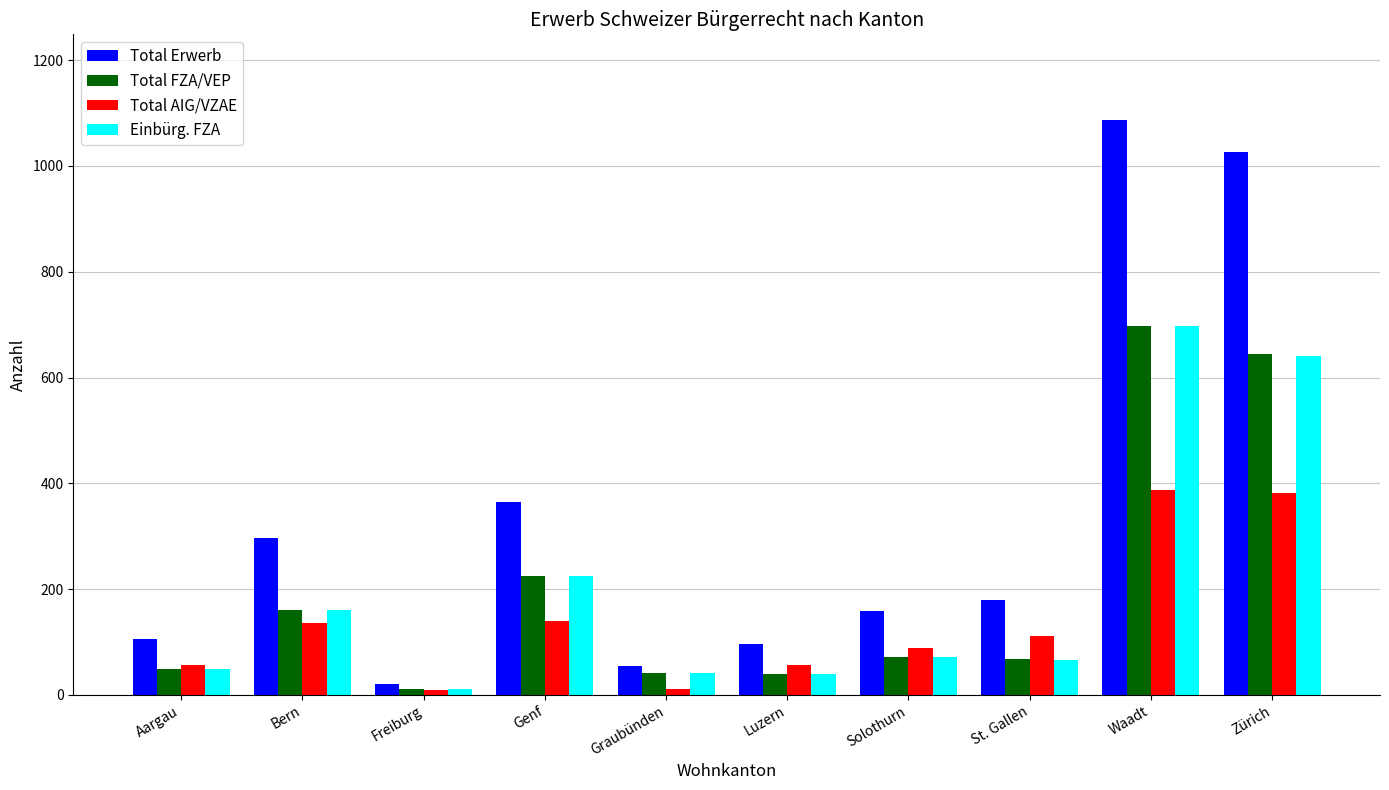

Is the value of Total AIG/VZAE at Aargau greater than the value of Einbürg. FZA at Bern?

No